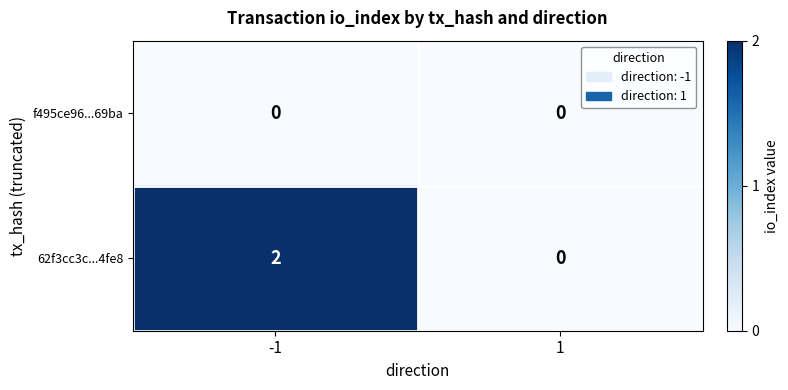

Reading right to left, list all the values displayed in this chart.

f495ce96...69ba: 1=0	-1=0
62f3cc3c...4fe8: 1=0	-1=2